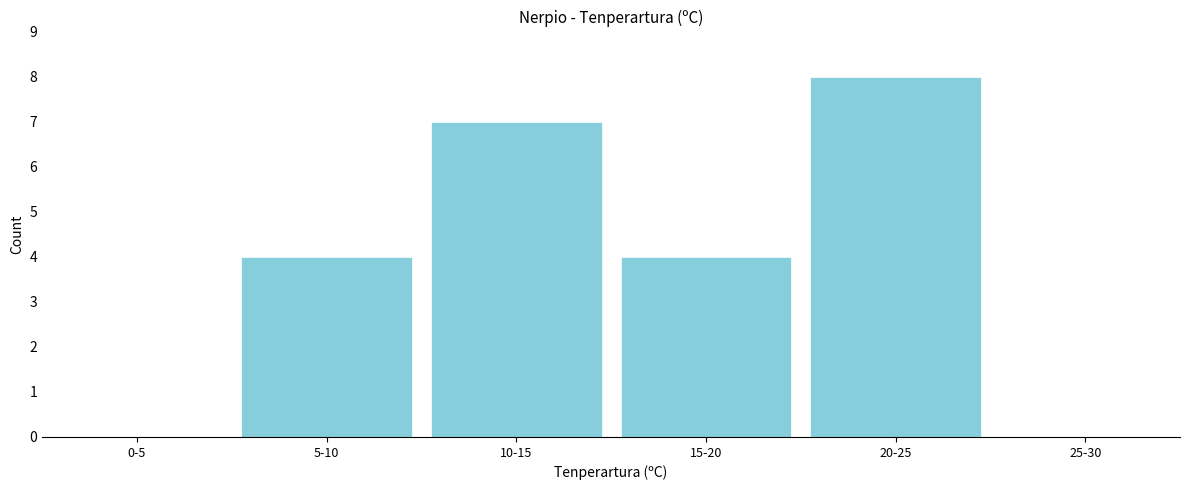

Reading right to left, list all the values displayed in this chart.

25-30=0	20-25=8	15-20=4	10-15=7	5-10=4	0-5=0